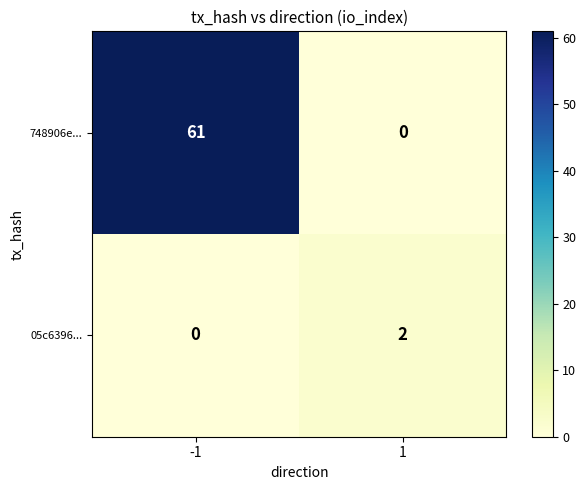

What is the difference between the maximum and minimum values in the 748906e... series?

61